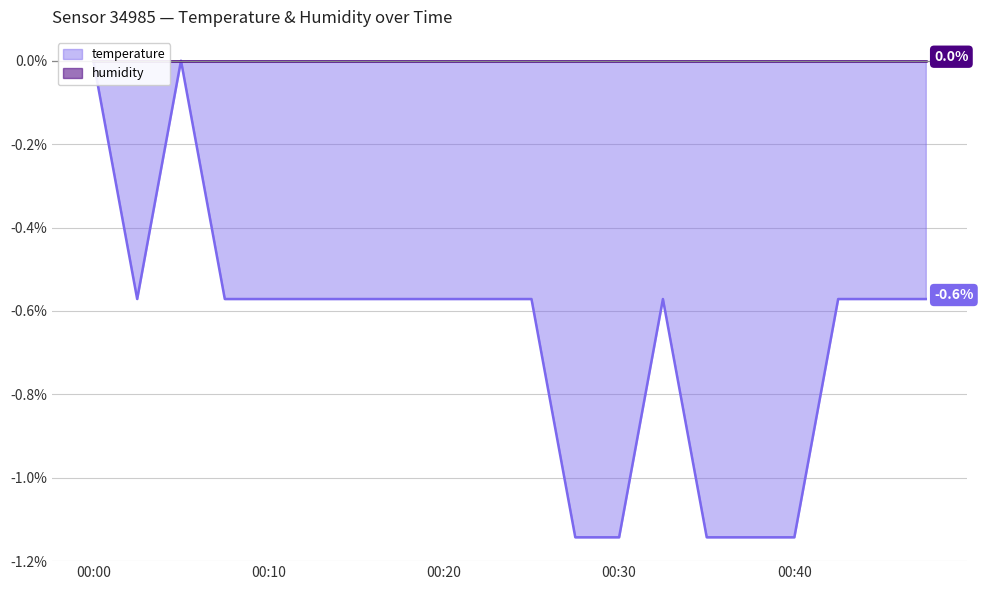

True or false: there are more than 2 points higher than both neighbors.

False